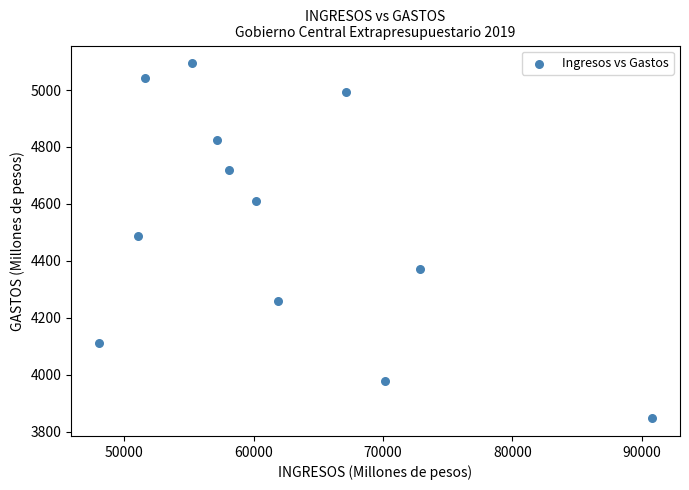

What is the average X value?

62017.0